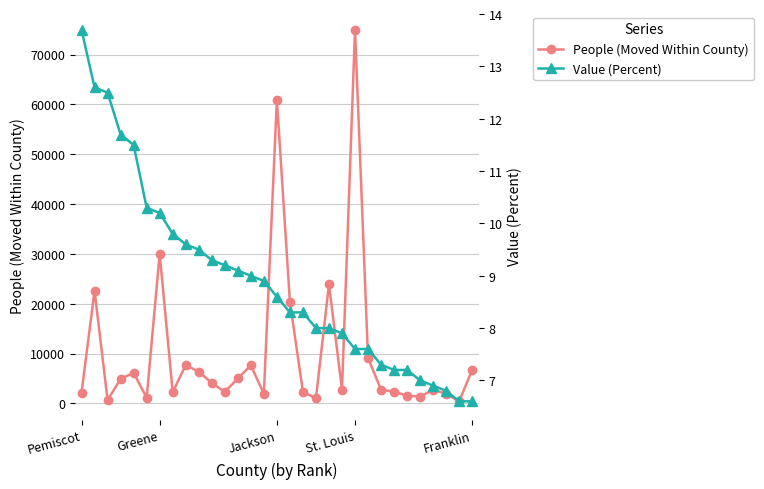

Where is People (Moved Within County) nearest to the value 37687?

Greene